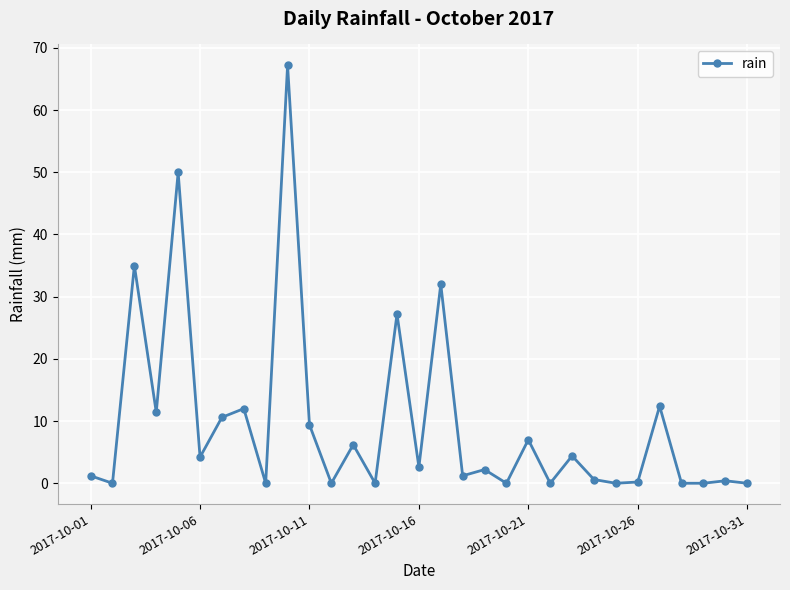

Does the chart display data point markers on the line(s)?

Yes